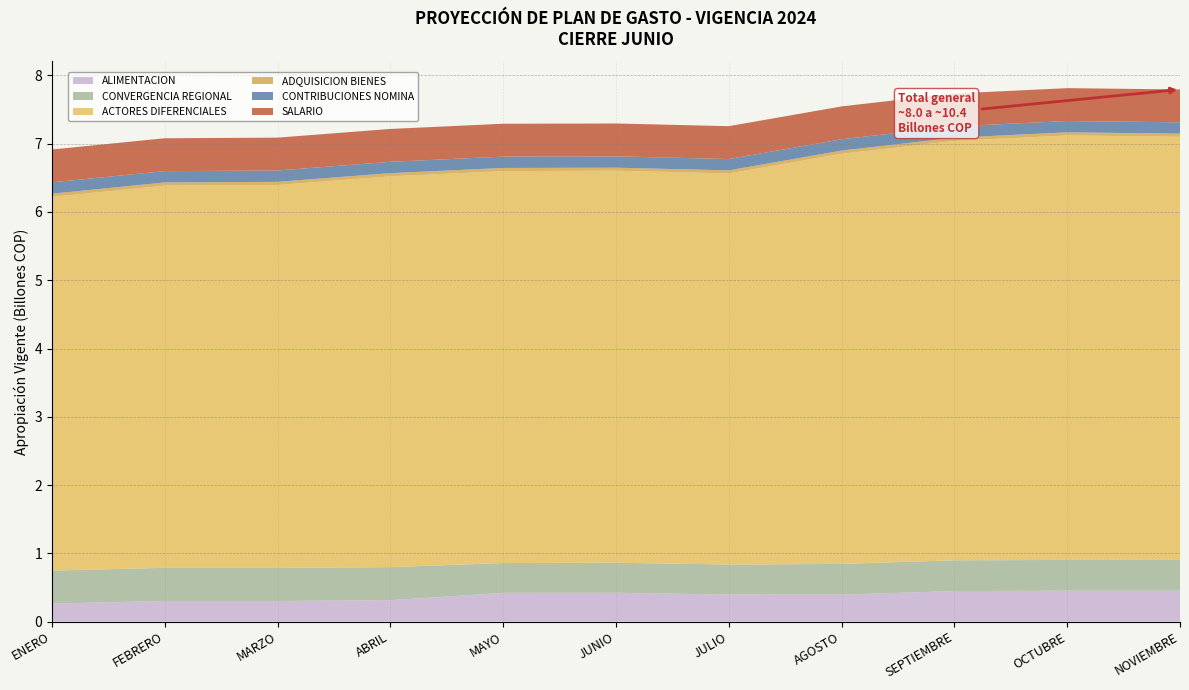

Reading left to right, what are all the values shown in this chart?

ALIMENTACION: ENERO=263628228644	FEBRERO=302890432734	MARZO=302890432734	ABRIL=314476242427	MAYO=421470635738	JUNIO=422741177814	JULIO=396486072000	AGOSTO=395278541355	SEPTIEMBRE=448030268293	OCTUBRE=453212137745	NOVIEMBRE=453212137745
CONVERGENCIA REGIONAL: ENERO=484736439956	FEBRERO=484739142697	MARZO=484294340885	ABRIL=484218408415	MAYO=436564352761	JUNIO=439862862521	JULIO=439862964817	AGOSTO=450257541848	SEPTIEMBRE=450257541848	OCTUBRE=450257546848	NOVIEMBRE=450257517578
ACTORES DIFERENCIALES: ENERO=5472299871387	FEBRERO=5597628557936	MARZO=5607130079382	ABRIL=5723105881058	MAYO=5739886804377	JUNIO=5741472686775	JULIO=5727454043578	AGOSTO=6006484719572	SEPTIEMBRE=6142446648442	OCTUBRE=6217106077427	NOVIEMBRE=6197100498833
ADQUISICION BIENES: ENERO=46731961400	FEBRERO=46711961400	MARZO=46719533050	ABRIL=46711983129	MAYO=46575014262	JUNIO=44255701731	JULIO=45060138861	AGOSTO=46476548748	SEPTIEMBRE=46476548748	OCTUBRE=45373526020	NOVIEMBRE=46313762789
CONTRIBUCIONES NOMINA: ENERO=165942000000	FEBRERO=165942000000	MARZO=165942000000	ABRIL=165942000000	MAYO=165942000000	JUNIO=165942000000	JULIO=165942000000	AGOSTO=165942000000	SEPTIEMBRE=165942000000	OCTUBRE=165942000000	NOVIEMBRE=165942000000
SALARIO: ENERO=481354000000	FEBRERO=481354000000	MARZO=481354000000	ABRIL=481354000000	MAYO=481354000000	JUNIO=481354000000	JULIO=481354000000	AGOSTO=481354000000	SEPTIEMBRE=481354000000	OCTUBRE=481354000000	NOVIEMBRE=481354000000